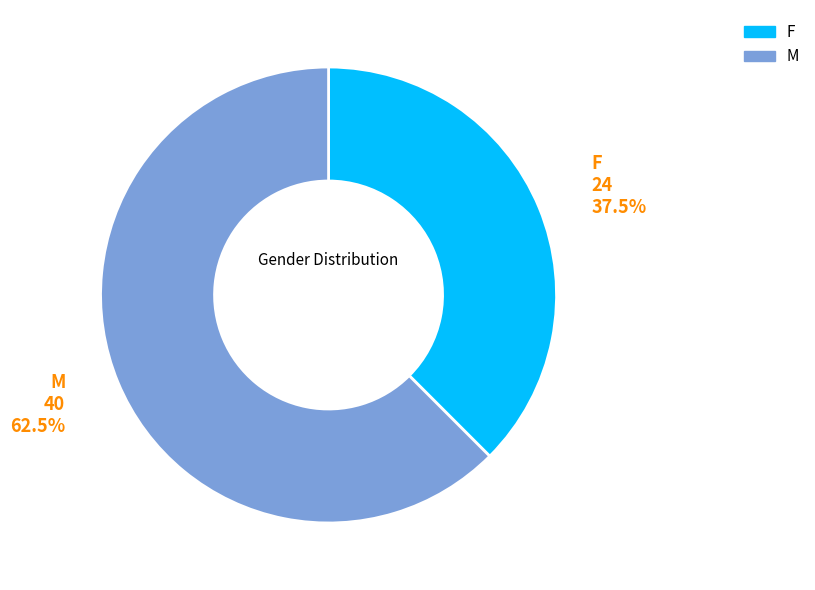

Approximately how many times larger is the value at M compared to F?

1.7